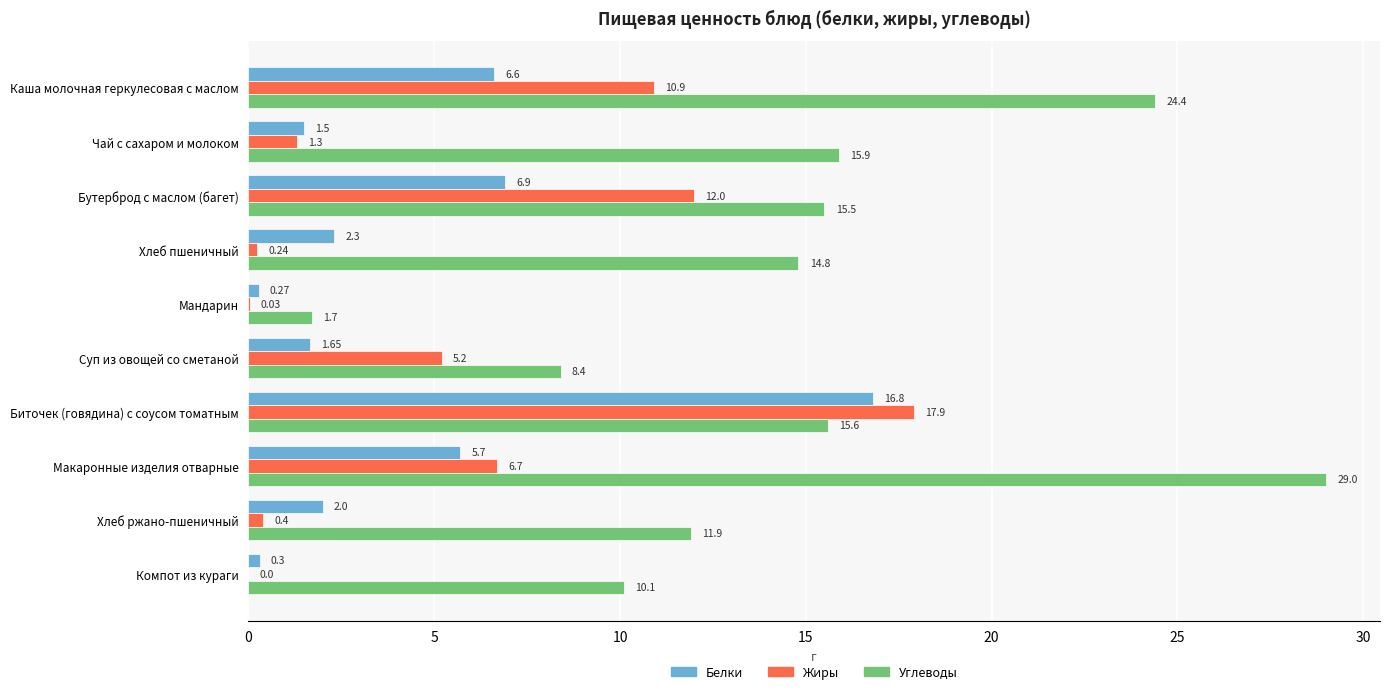

At which label is Белки closest to 8?

Бутерброд с маслом (багет)